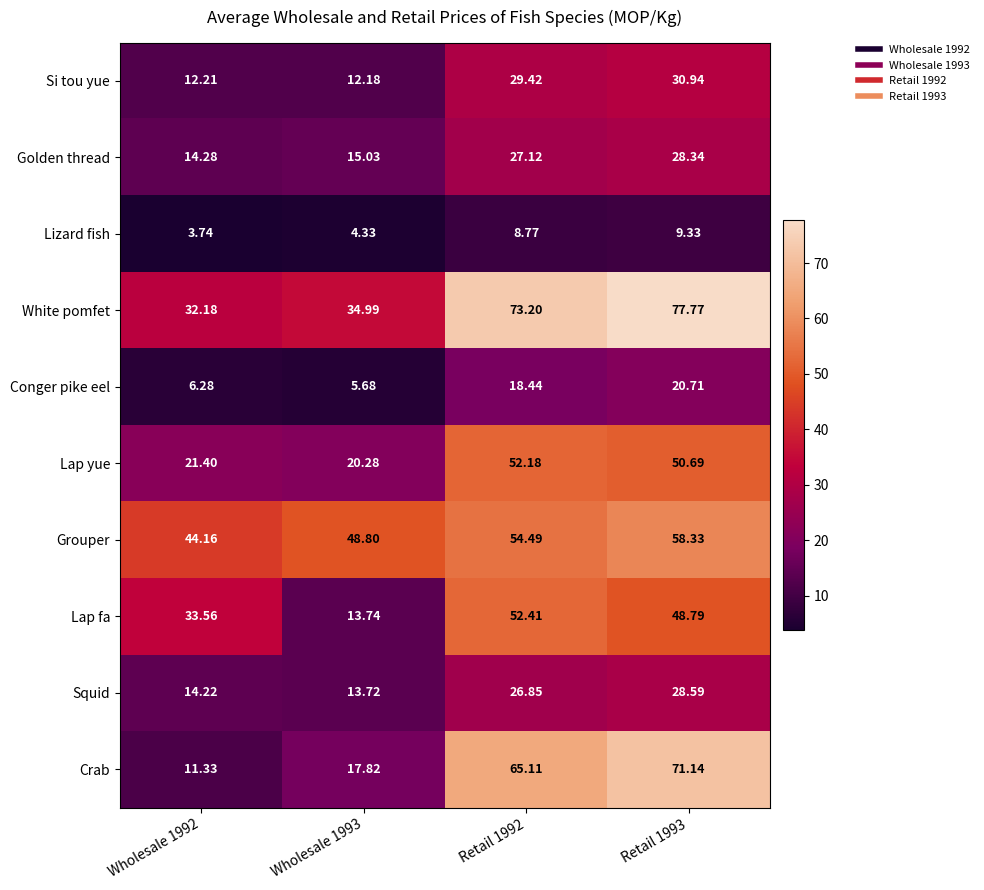

Which series has the largest range (max minus min)?

Crab